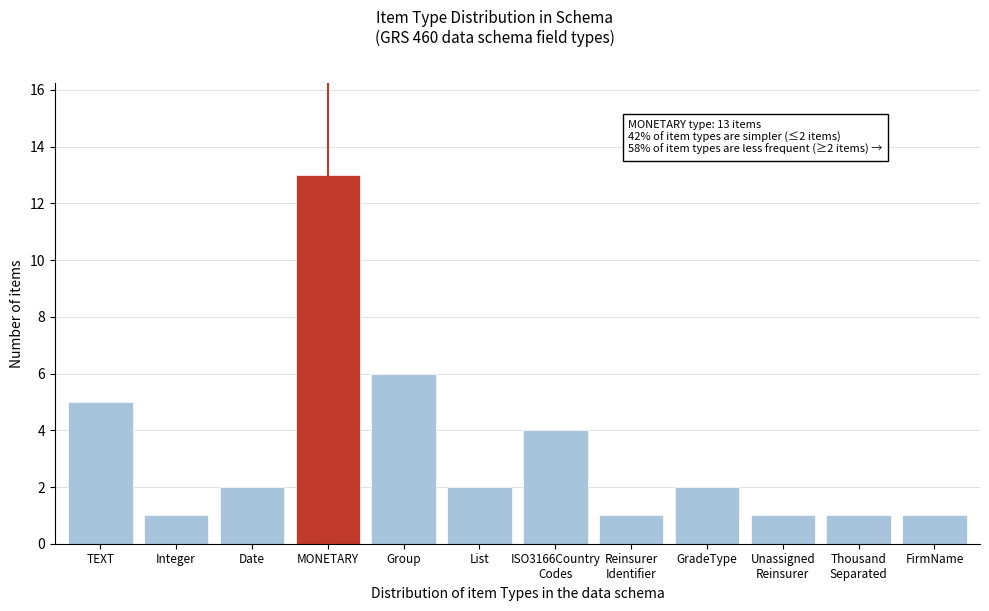

Reading left to right, what are all the values shown in this chart?

5	1	2	13	6	2	4	1	2	1	1	1